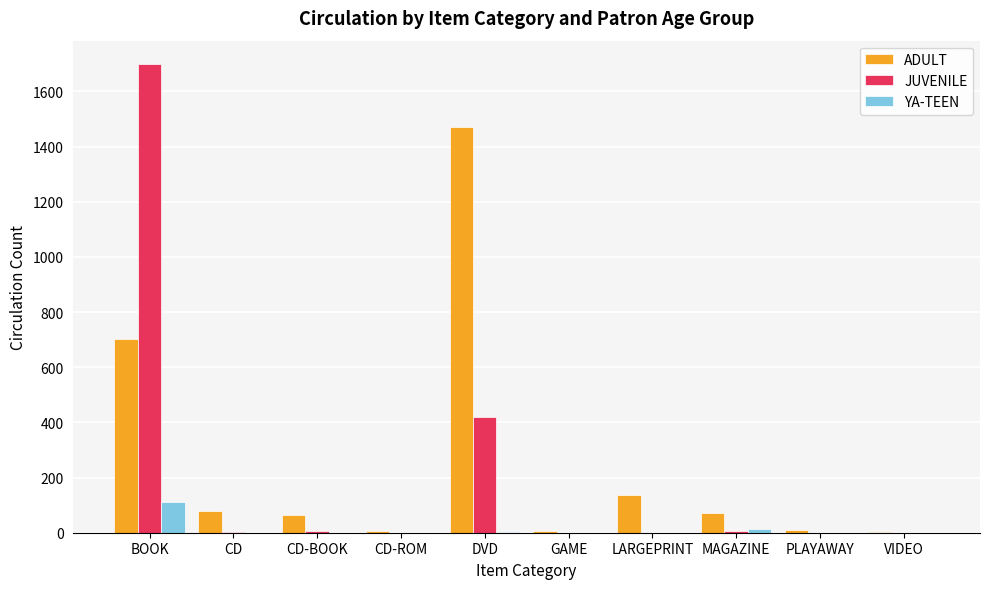

True or false: ADULT has a value of 34 at LARGEPRINT.

False